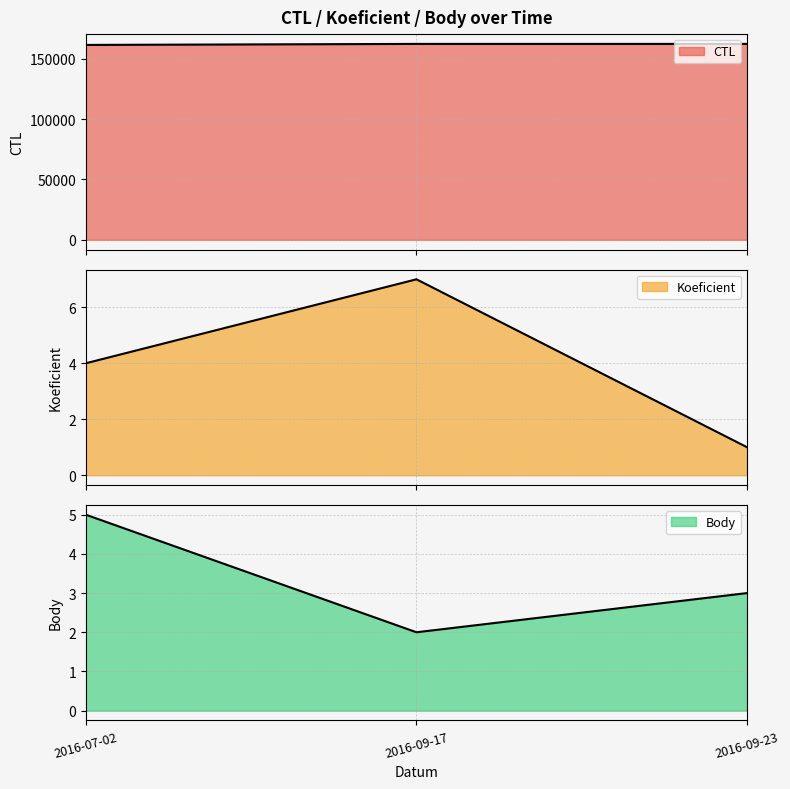

How many lines are shown in the chart?

3